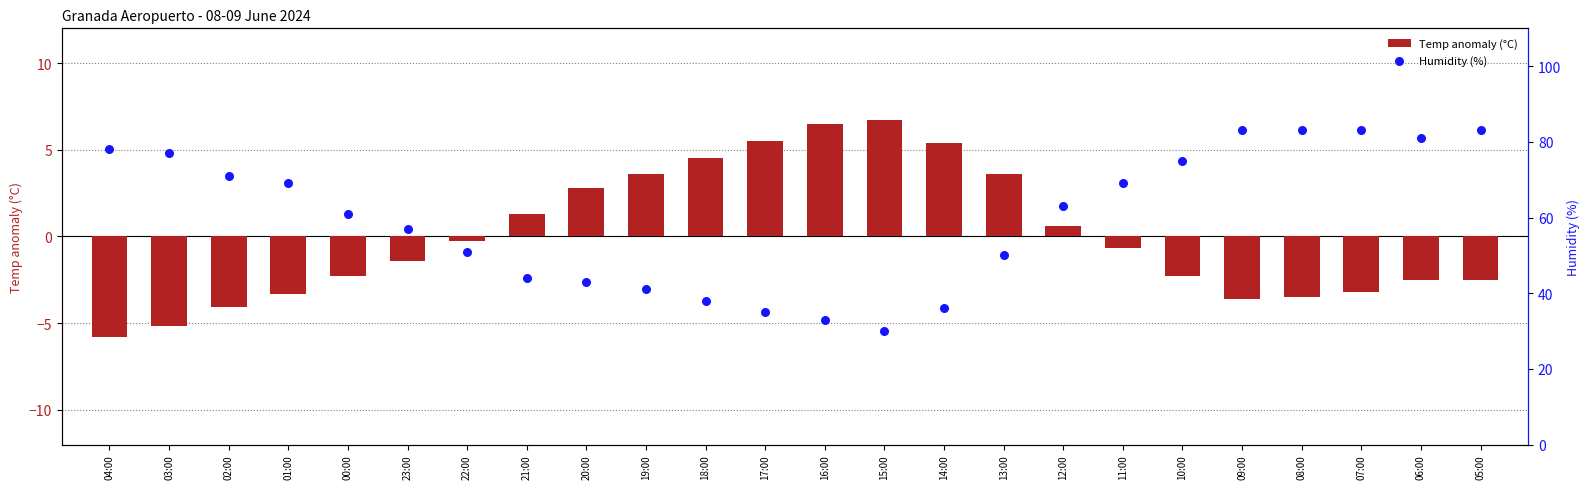

Which series contains the highest Y value?

Humidity (%)